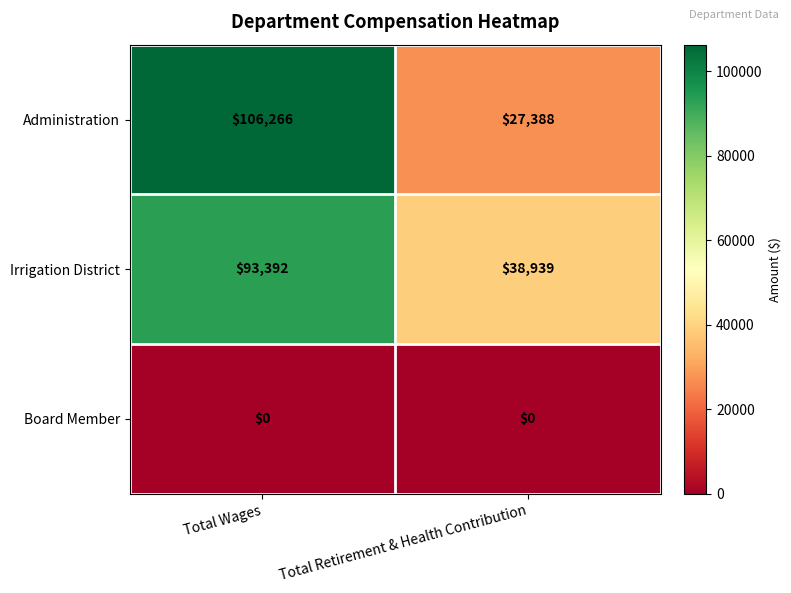

Reading left to right, extract all data points from this chart.

Administration: 106266	27388
Irrigation District: 93392	38939
Board Member: 0	0